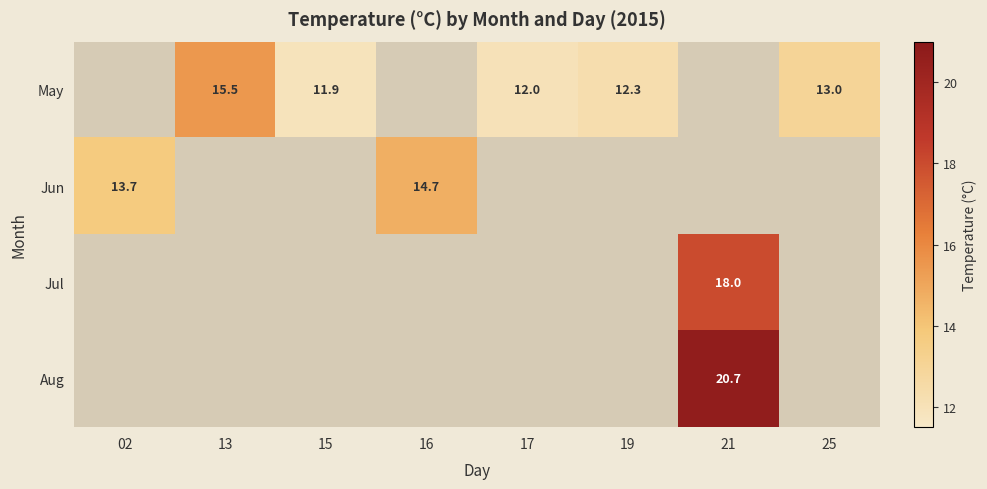

True or false: May has a value of 6.1 at 15.

False